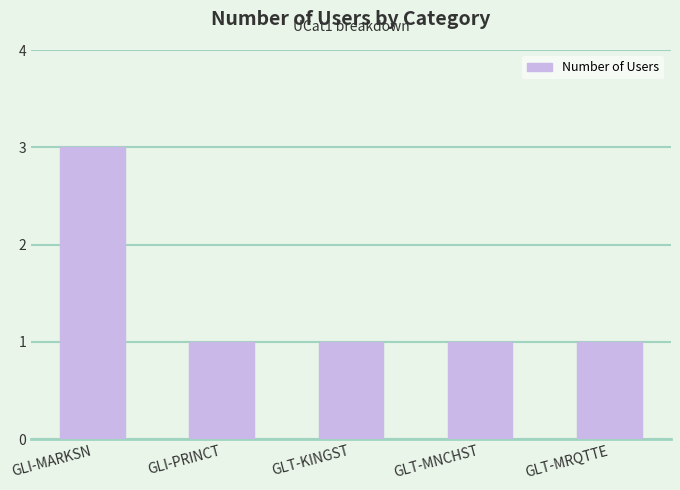

What is the difference between the maximum and second lowest values?

2